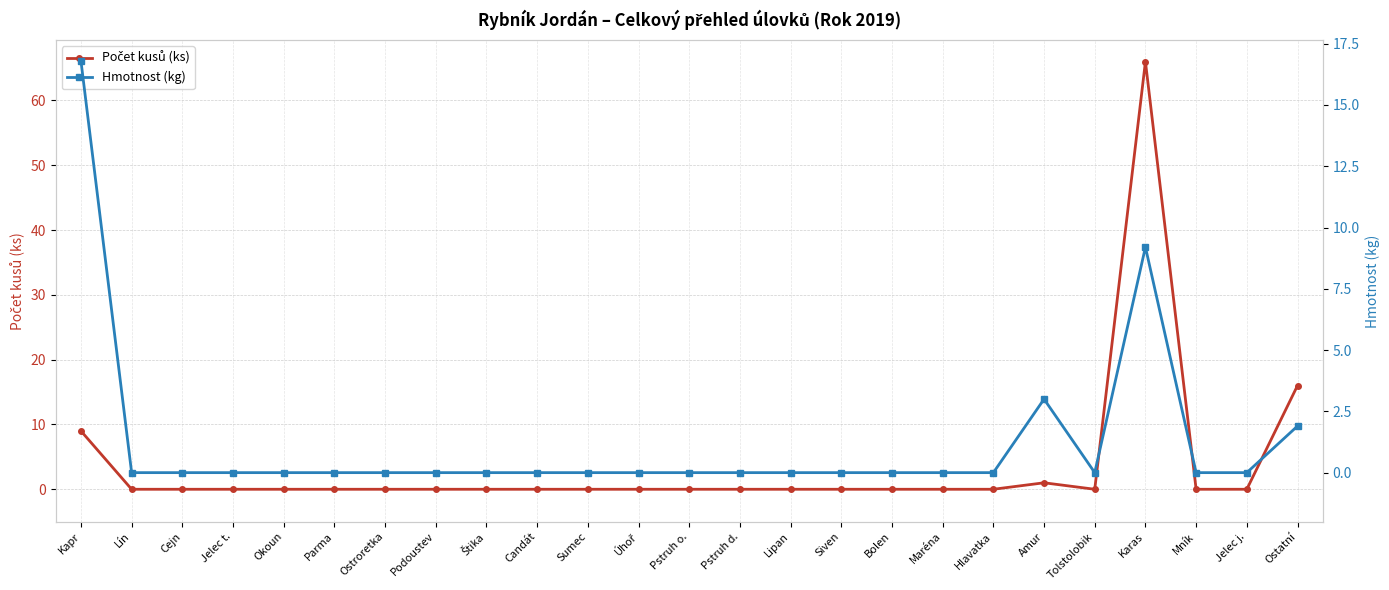

Is the value of Hmotnost (kg) at Lín greater than the value of Počet kusů (ks) at Pstruh d.?

No